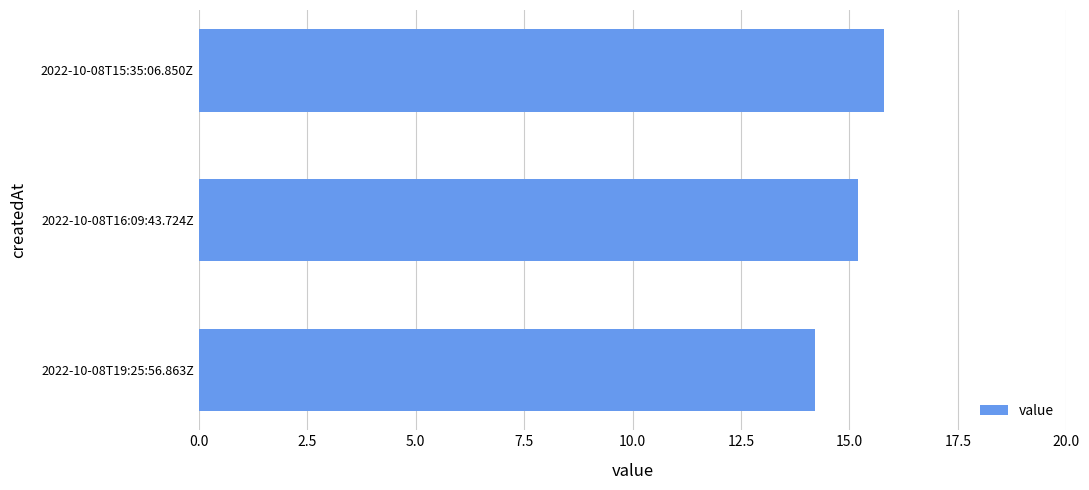

Which has a higher value, 2022-10-08T16:09:43.724Z or 2022-10-08T19:25:56.863Z?

2022-10-08T16:09:43.724Z